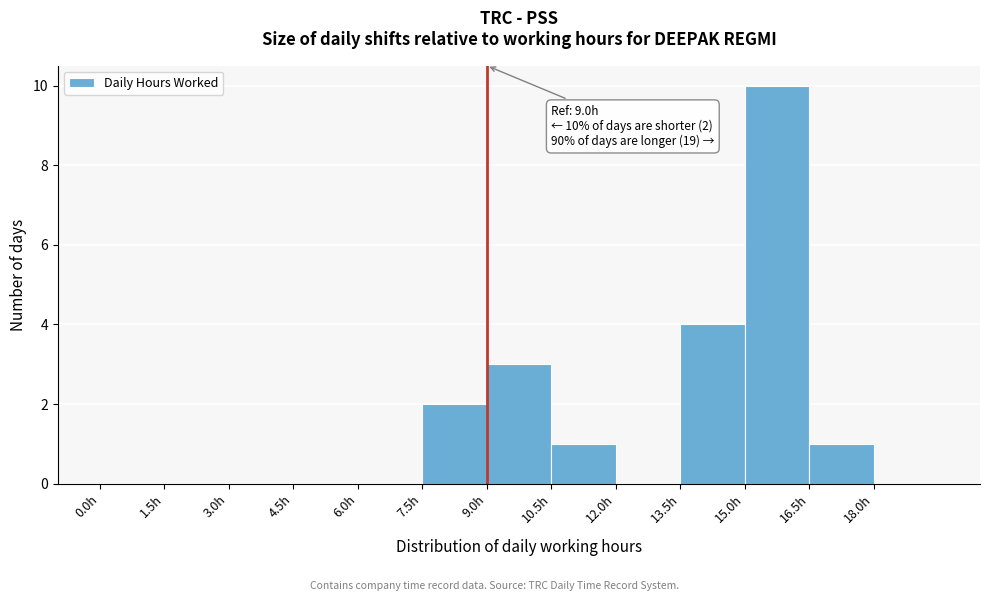

Which range on the x-axis has the tallest bar?

15.0 to 16.5